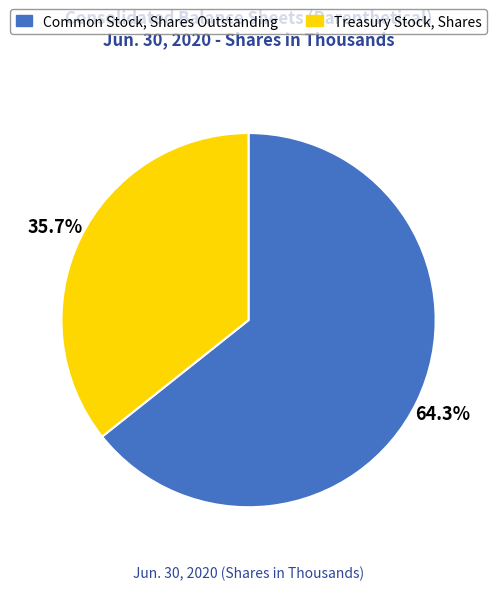

True or false: Treasury Stock, Shares accounts for 24% of the total.

False